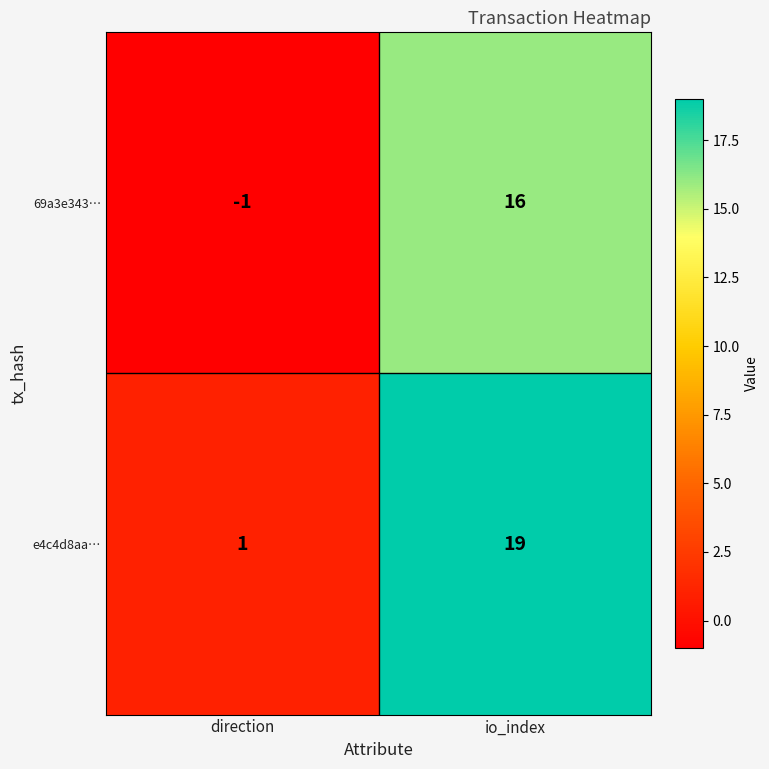

How many categories are shown in the chart?

2